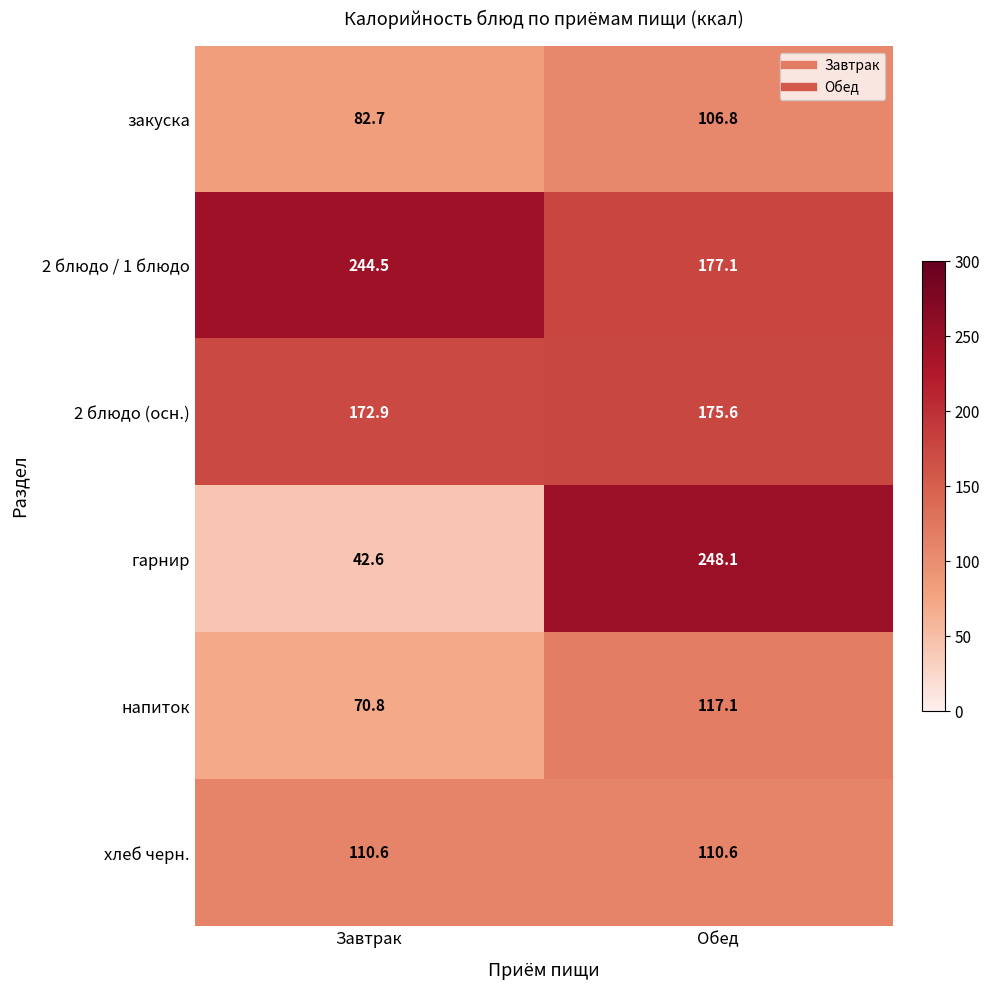

Rank the series by their maximum value, from highest to lowest.

гарнир, 2 блюдо / 1 блюдо, 2 блюдо (осн.), напиток, хлеб черн., закуска